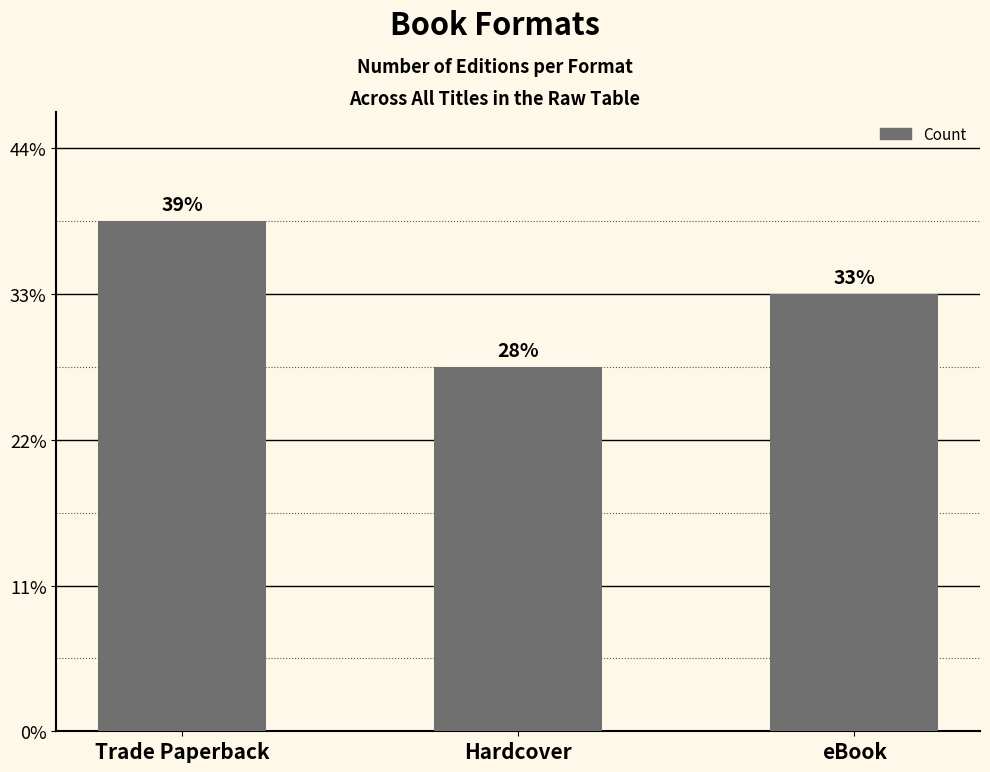

Is it true that the value at Trade Paperback is 3?

False